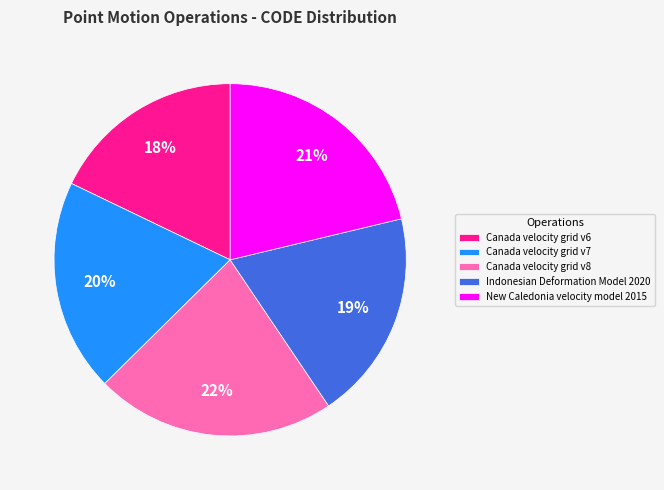

Between New Caledonia velocity model 2015 and Canada velocity grid v8, which is larger?

Canada velocity grid v8